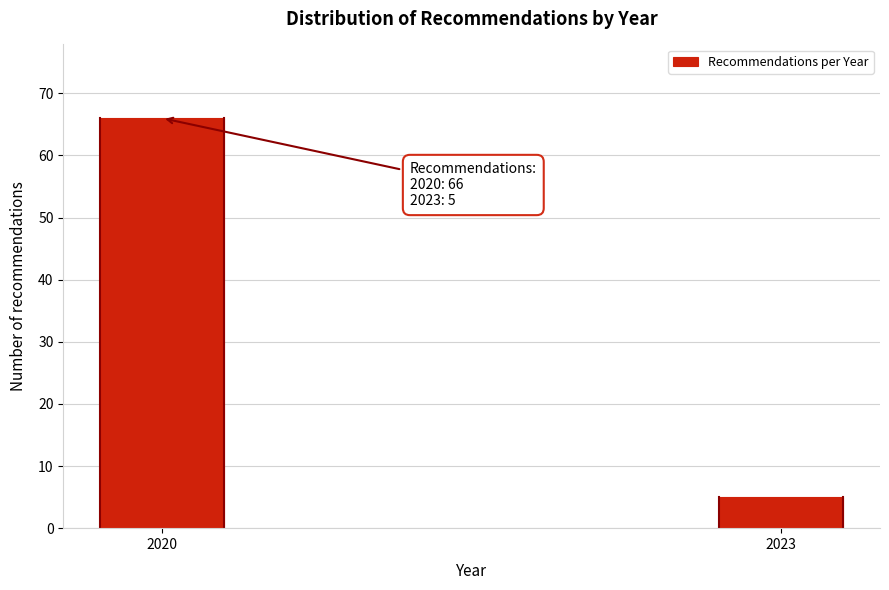

Reading left to right, list all the values displayed in this chart.

66	5